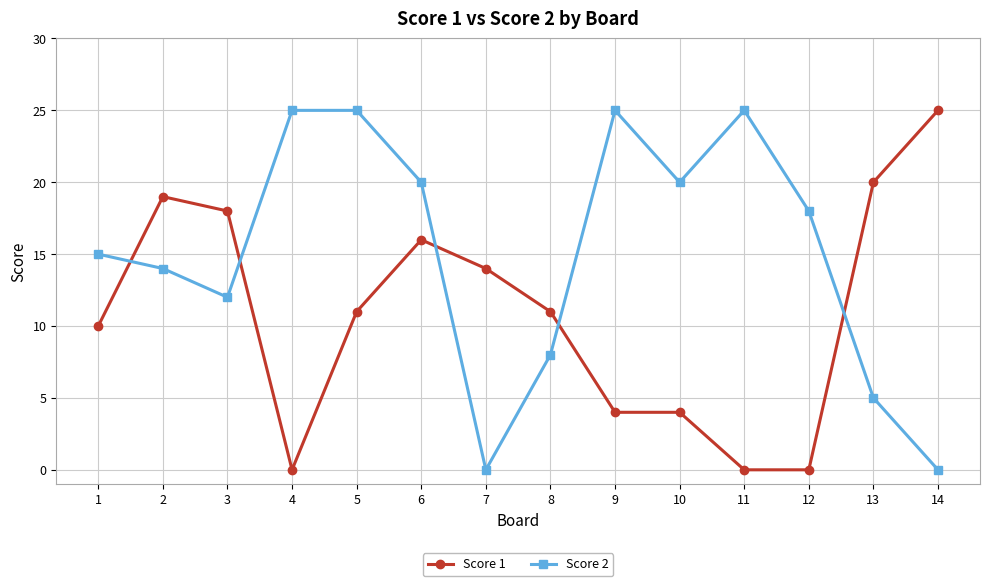

Count the number of categories in the chart.

14